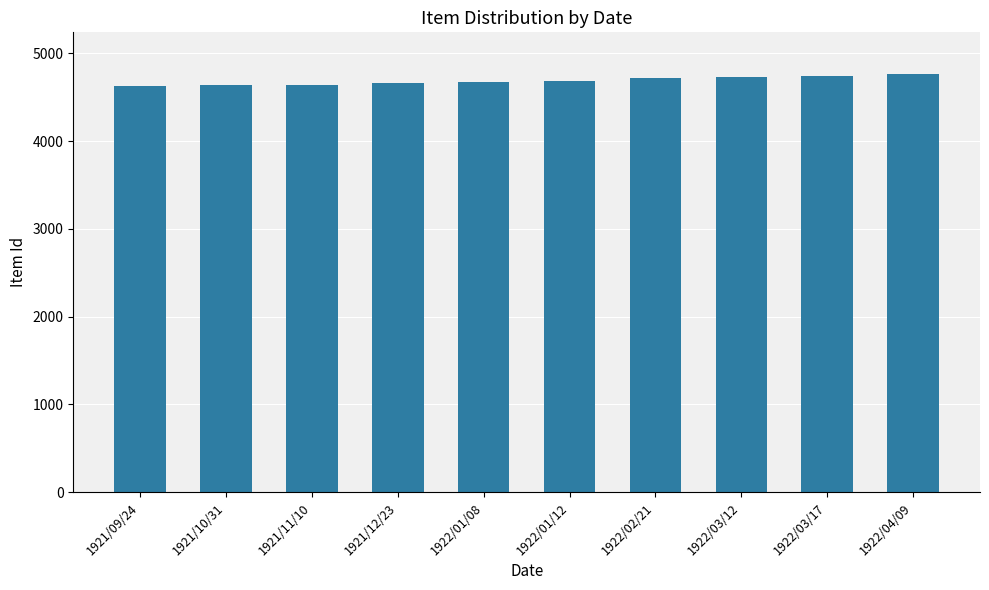

Between 1921/12/23 and 1922/03/17, which is larger?

1922/03/17